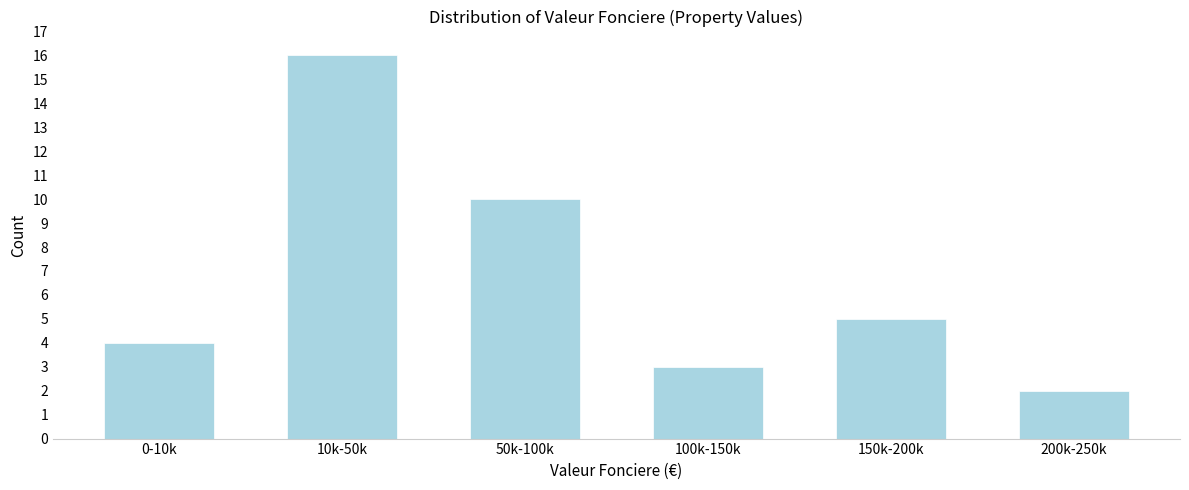

Reading right to left, what are all the values shown in this chart?

200k-250k=2	150k-200k=5	100k-150k=3	50k-100k=10	10k-50k=16	0-10k=4